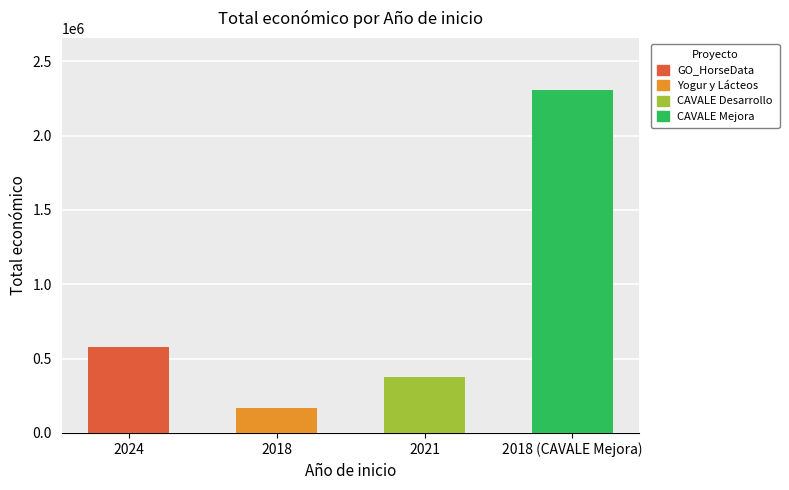

How many bars are there in total?

4